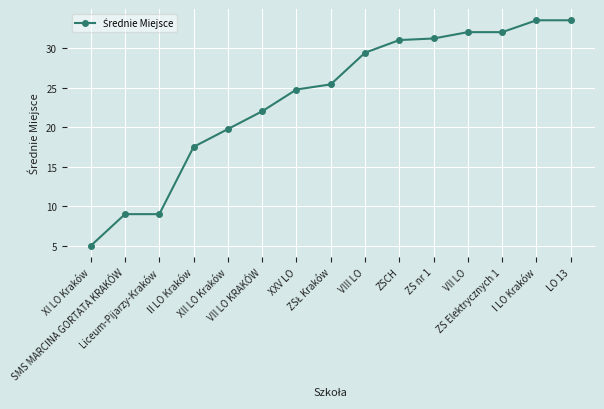

Is it true that the value at II LO Kraków is 9.4?

False